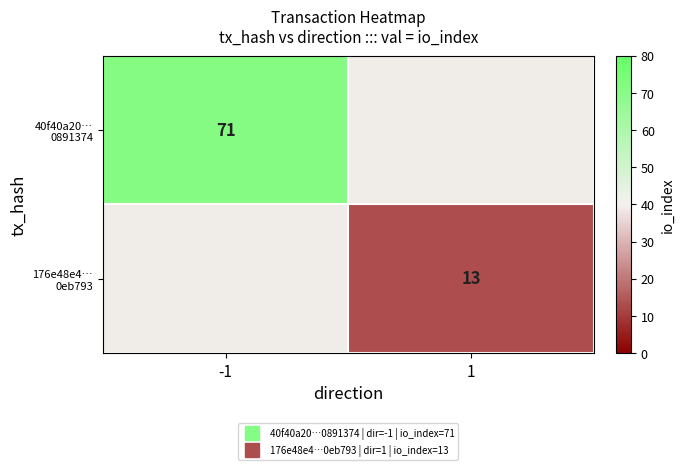

List the labels in order of 176e48e4… 0eb793 value, smallest first.

-1, 1